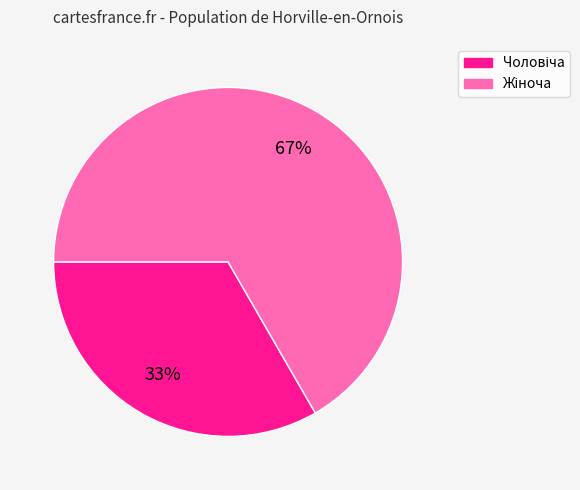

Is there a majority slice in this chart?

Yes